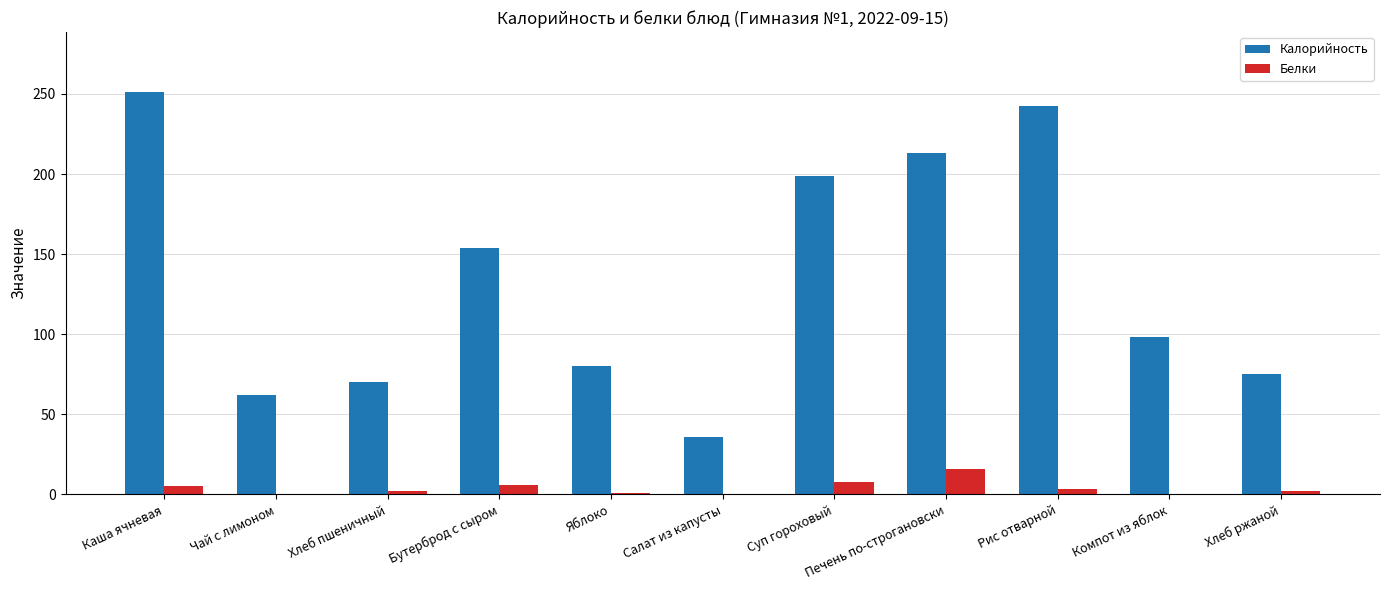

What is the average value of the Калорийность series?

134.6